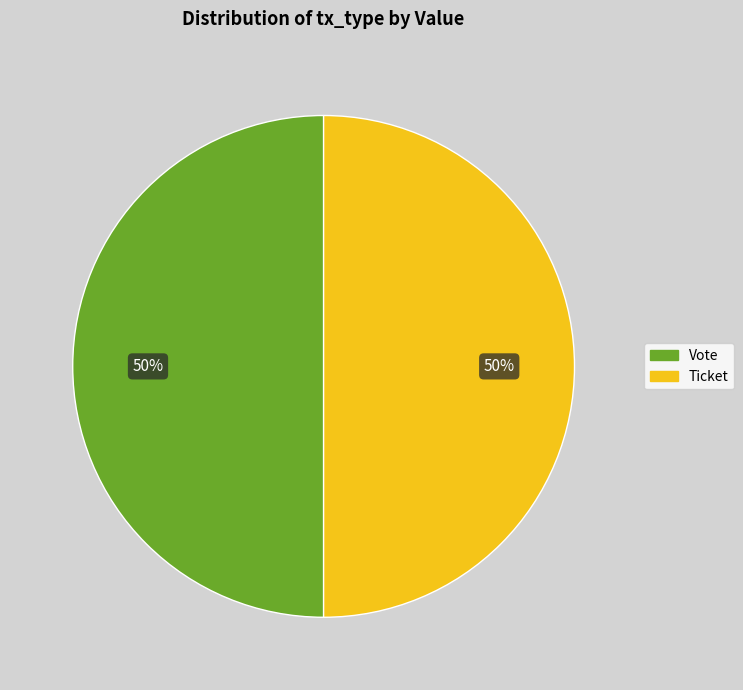

The Vote slice represents 93% of the pie. True or false?

False